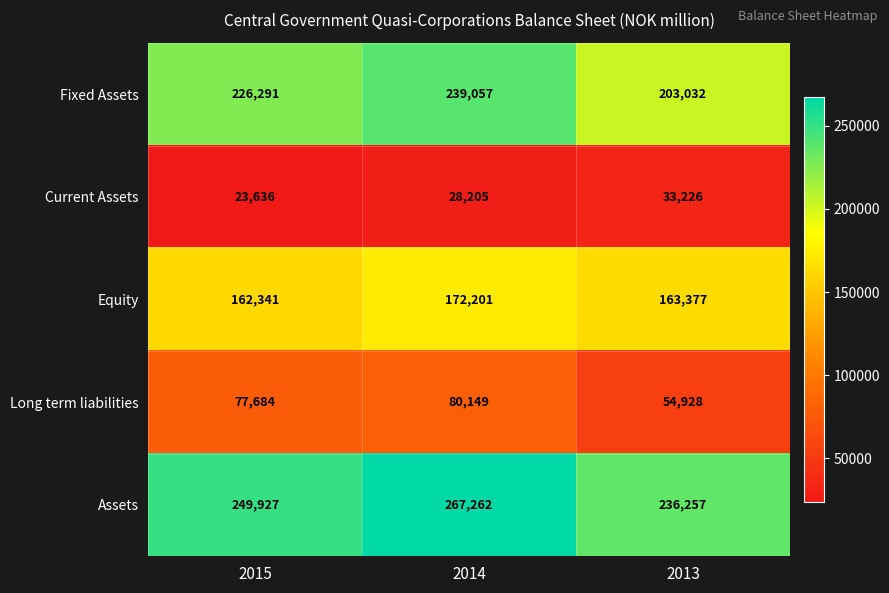

At which category is the sum across all series the highest?

2014